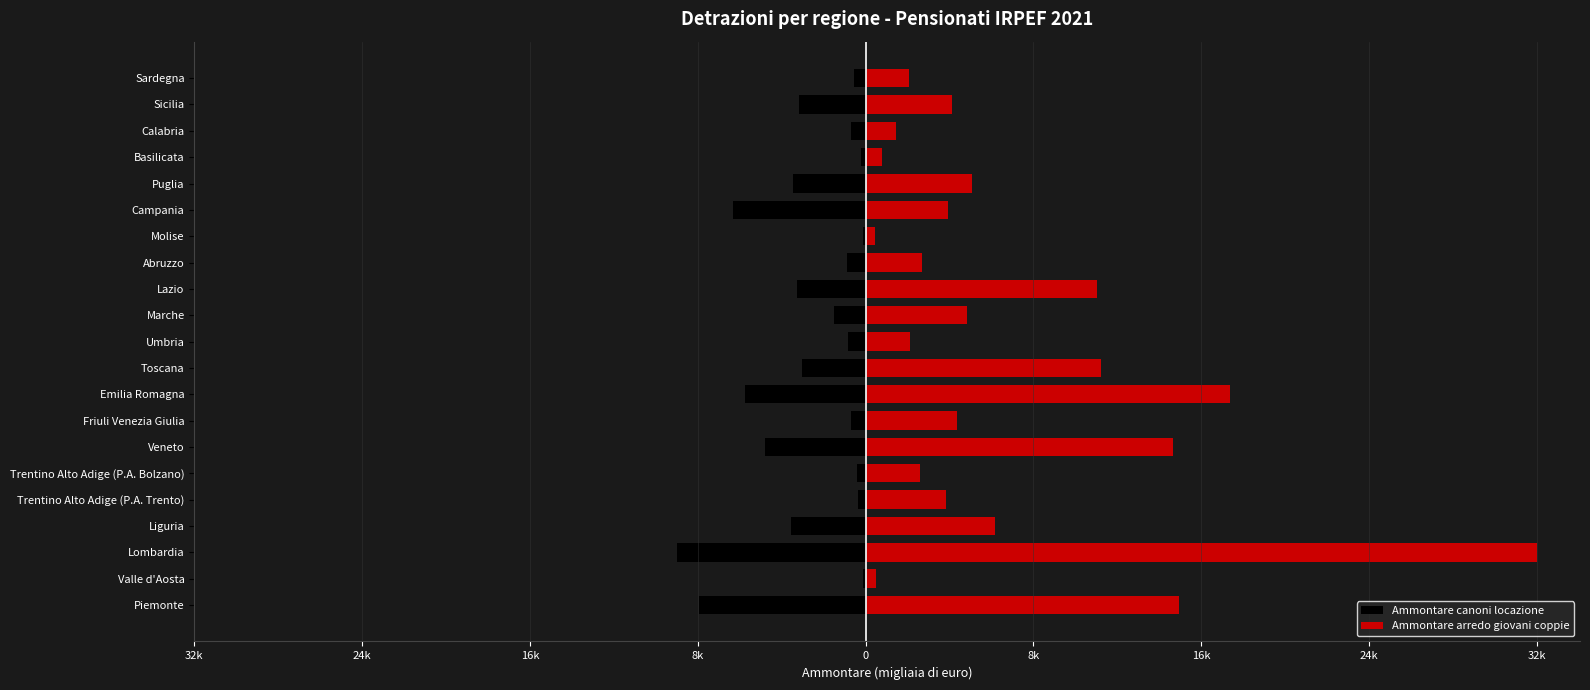

Are the bars horizontal?

Yes